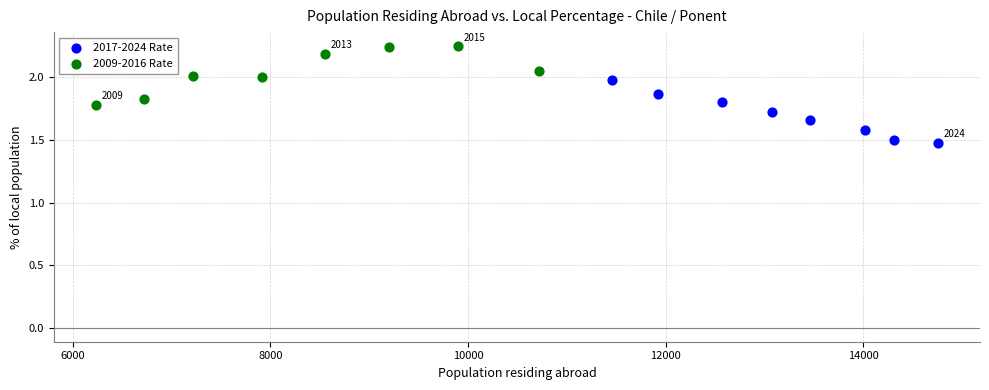

Which series contains the highest Y value?

2009-2016 Rate